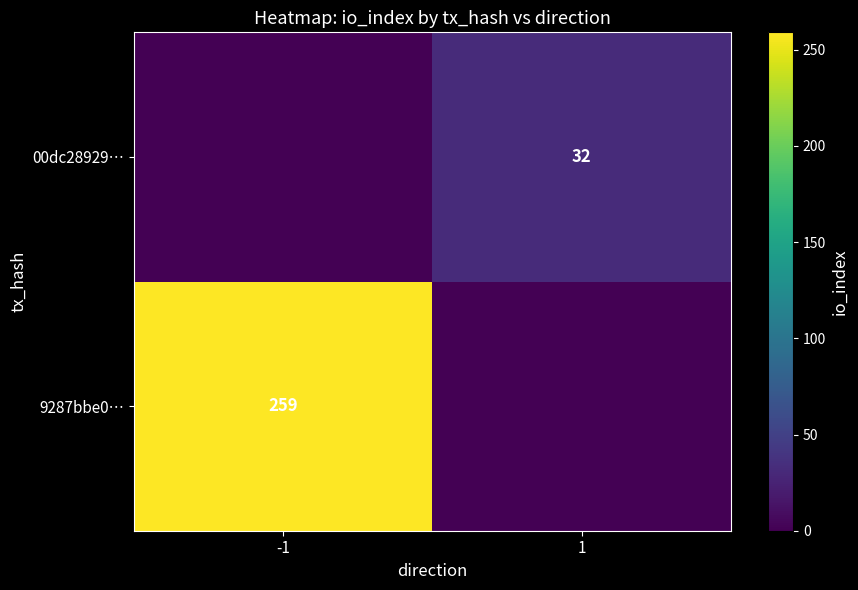

True or false: 9287bbe0… has a value of 259 at -1.

True